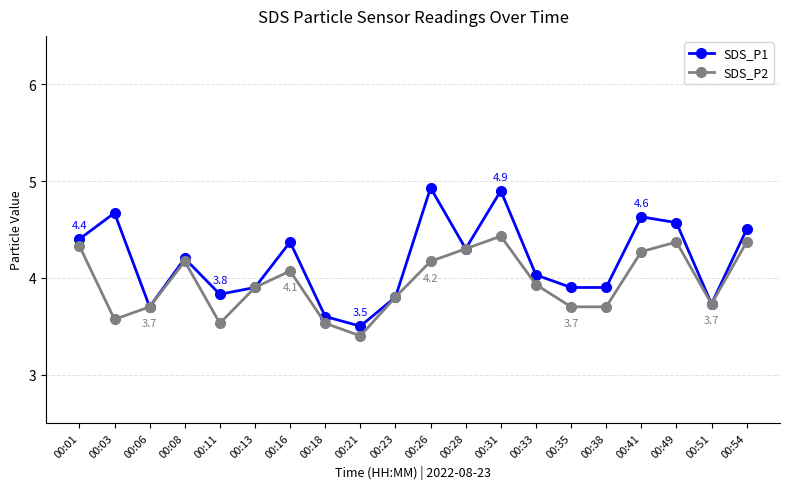

Reading left to right, what are all the values shown in this chart?

SDS_P1: 00:01=4.4	00:03=4.7	00:06=3.7	00:08=4.2	00:11=3.8	00:13=3.9	00:16=4.4	00:18=3.6	00:21=3.5	00:23=3.8	00:26=4.9	00:28=4.3	00:31=4.9	00:33=4.0	00:35=3.9	00:38=3.9	00:41=4.6	00:49=4.6	00:51=3.7	00:54=4.5
SDS_P2: 00:01=4.3	00:03=3.6	00:06=3.7	00:08=4.2	00:11=3.5	00:13=3.9	00:16=4.1	00:18=3.5	00:21=3.4	00:23=3.8	00:26=4.2	00:28=4.3	00:31=4.4	00:33=3.9	00:35=3.7	00:38=3.7	00:41=4.3	00:49=4.4	00:51=3.7	00:54=4.4